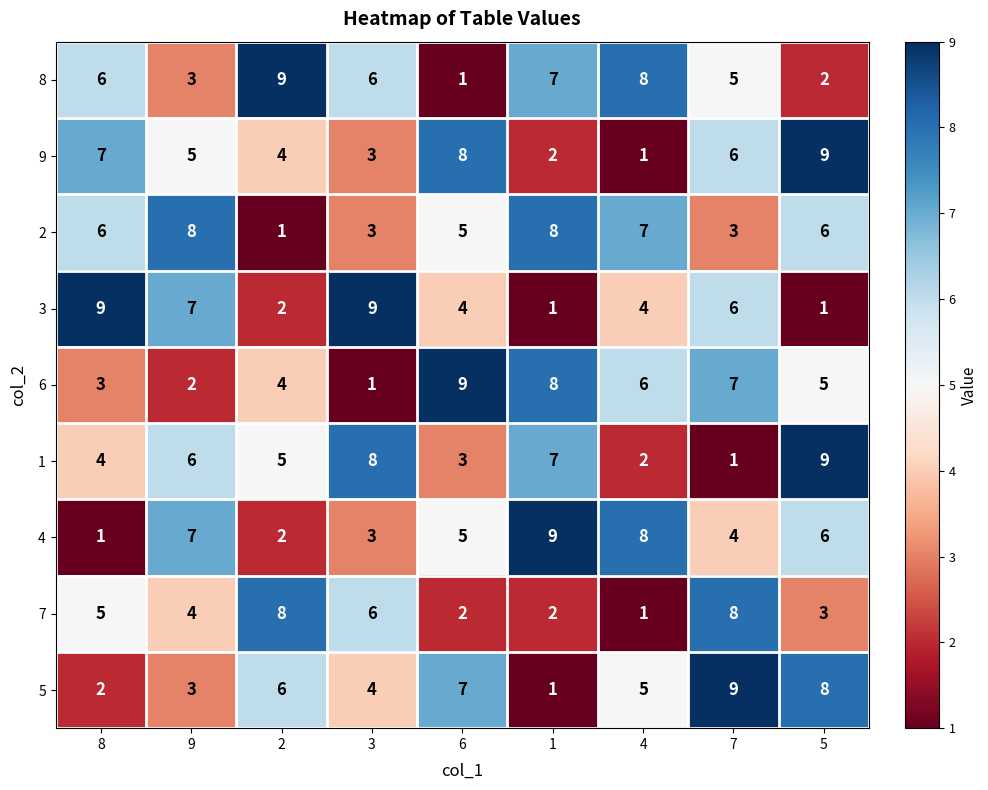

What is the difference between the highest and lowest values at 5?

8